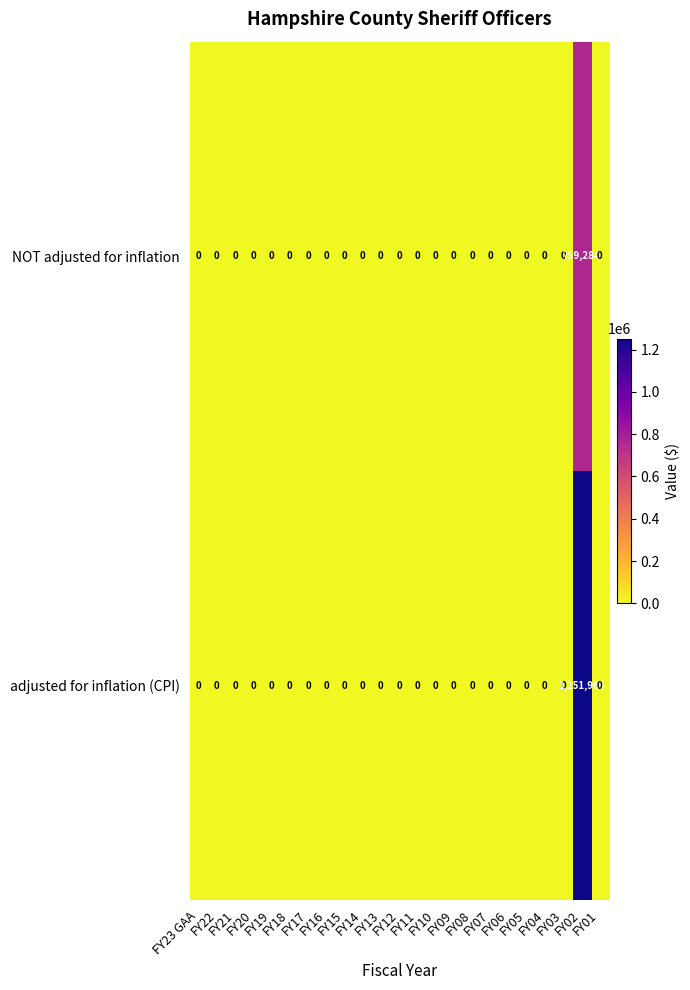

What is the difference between the maximum and second lowest values in the adjusted for inflation (CPI) series?

1251965